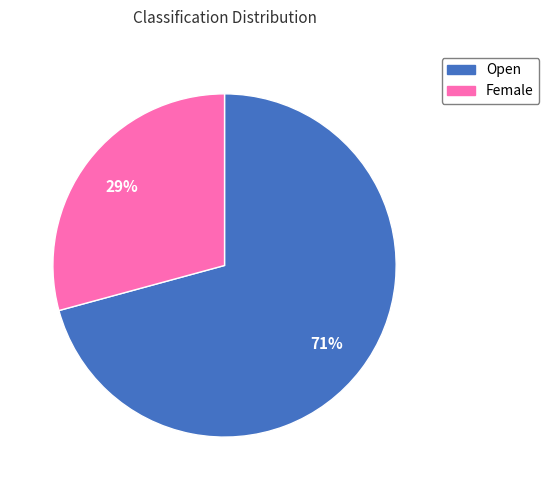

Does Open account for over 50% of the chart?

Yes